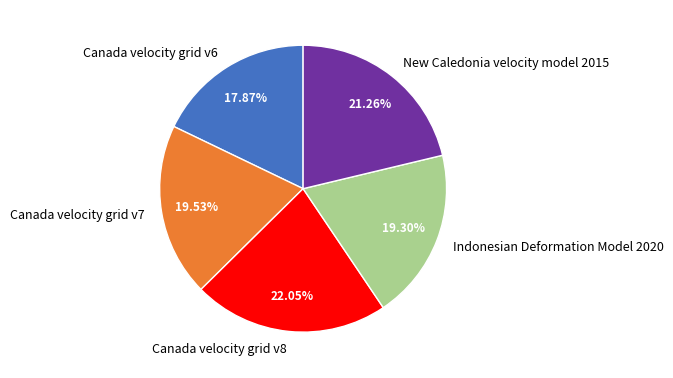

What is the ratio of the value at New Caledonia velocity model 2015 to the value at Indonesian Deformation Model 2020?

1.1